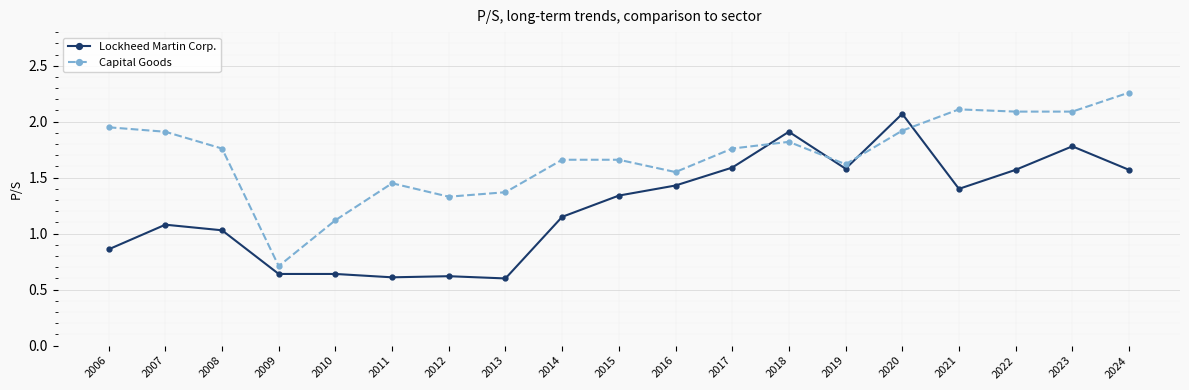

What is the sum of the Capital Goods values at 2006 and 2020?

3.9